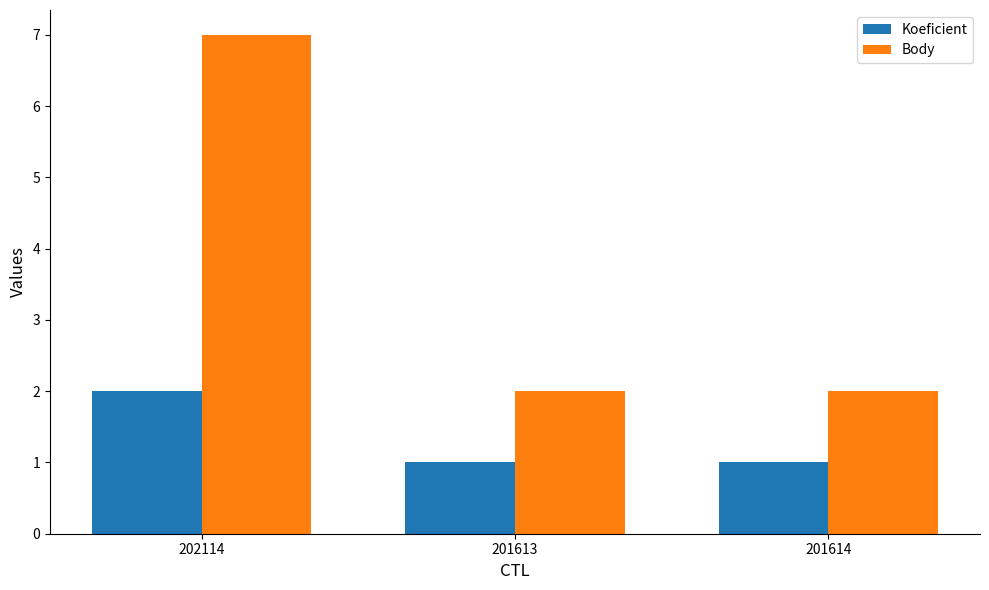

Reading right to left, transcribe all the data shown in this chart.

Koeficient: 201614=1	201613=1	202114=2
Body: 201614=2	201613=2	202114=7